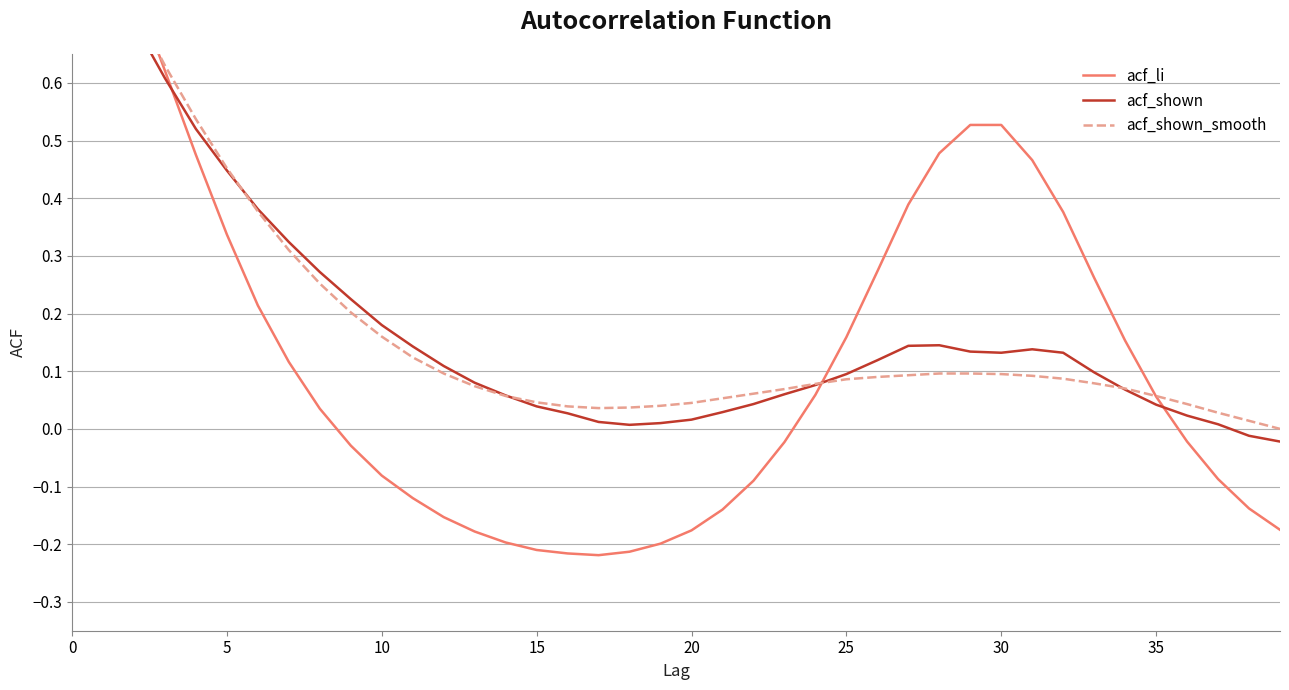

Does the chart display data point markers on the line(s)?

No